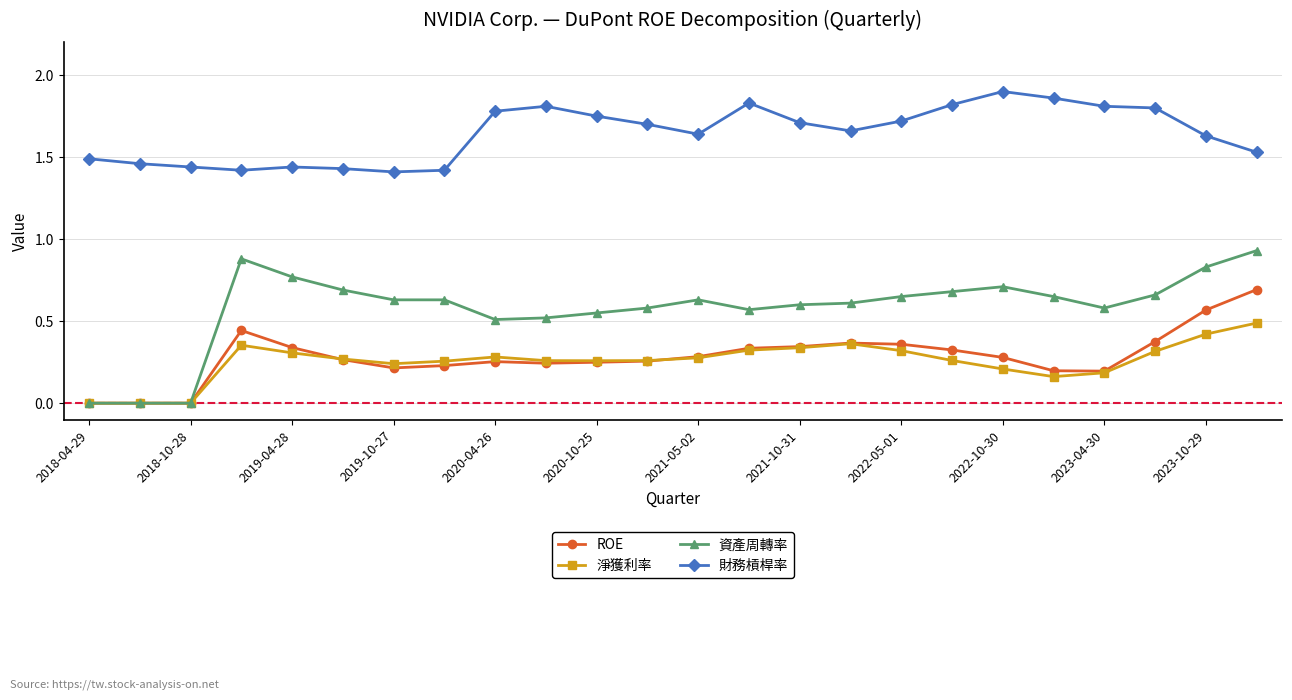

Which series has the largest range (max minus min)?

資產周轉率